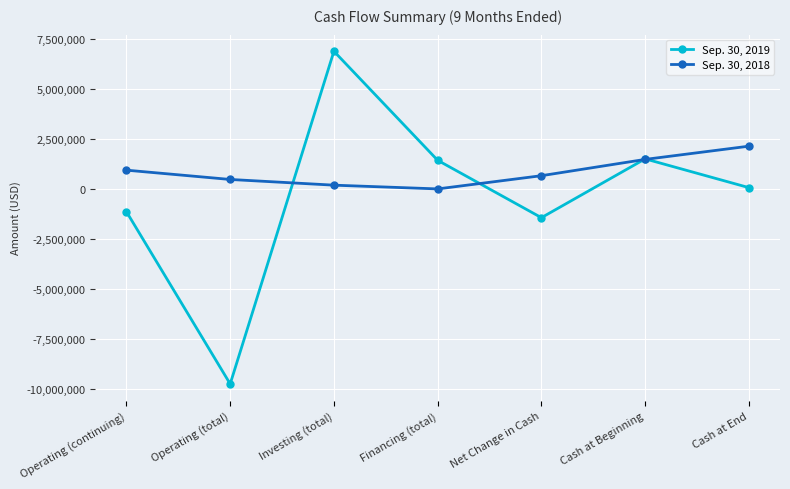

Which series has the largest range (max minus min)?

Sep. 30, 2019